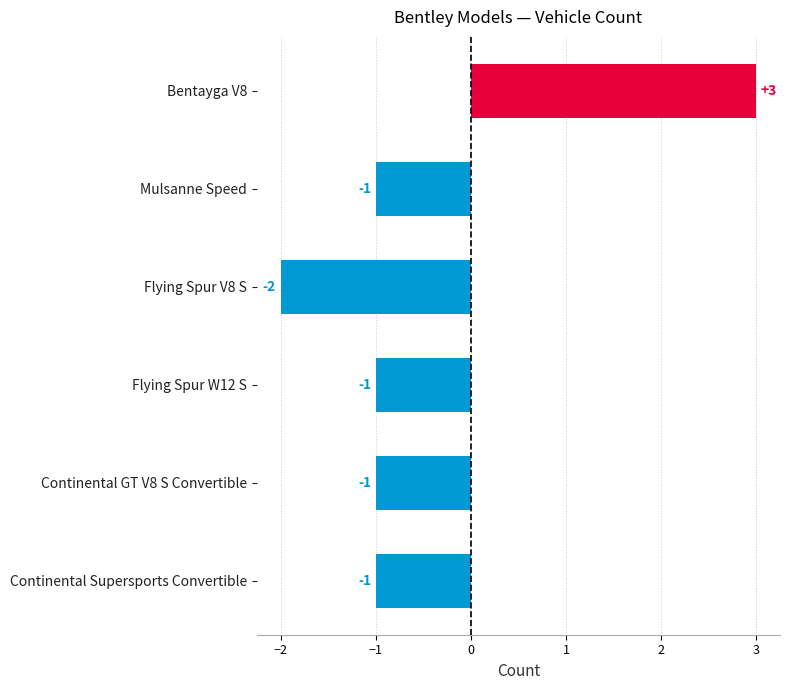

What is the label of the 5th bar from the top?

Continental GT V8 S Convertible